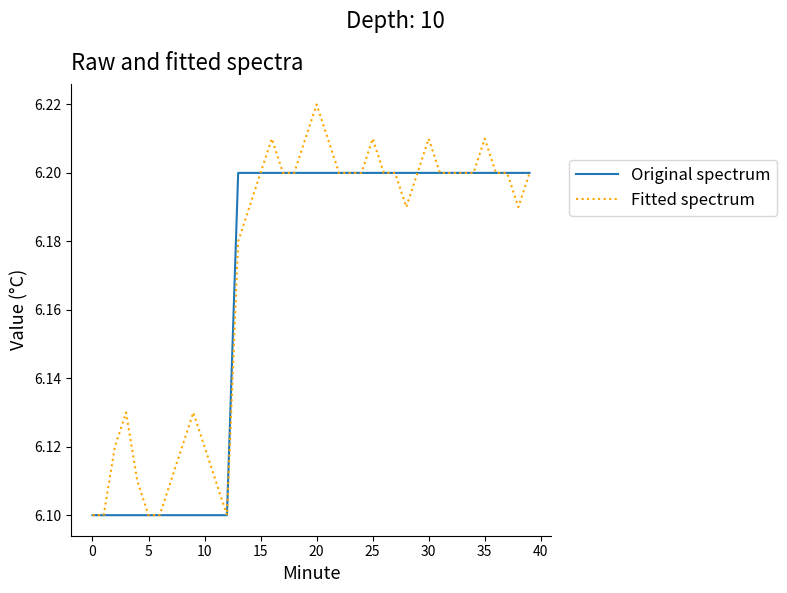

Rank the series by their maximum value, from highest to lowest.

Fitted spectrum, Original spectrum